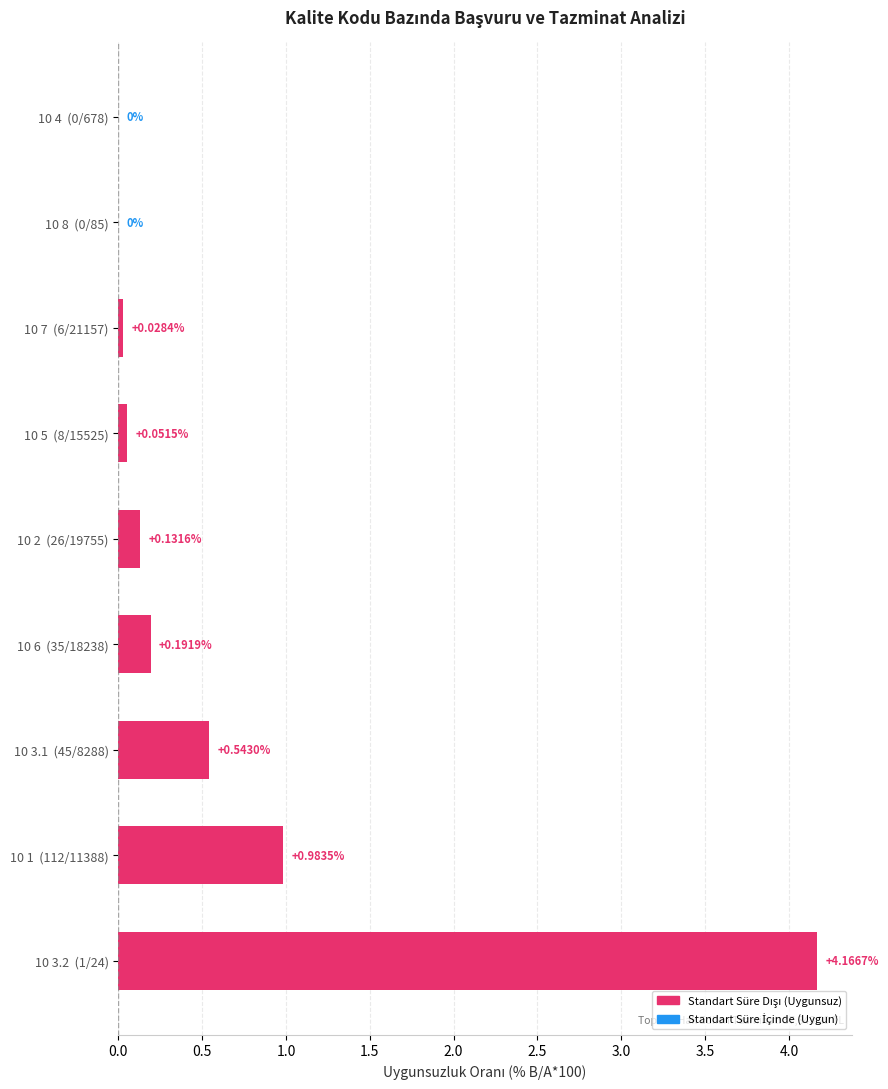

Are the bars horizontal?

Yes